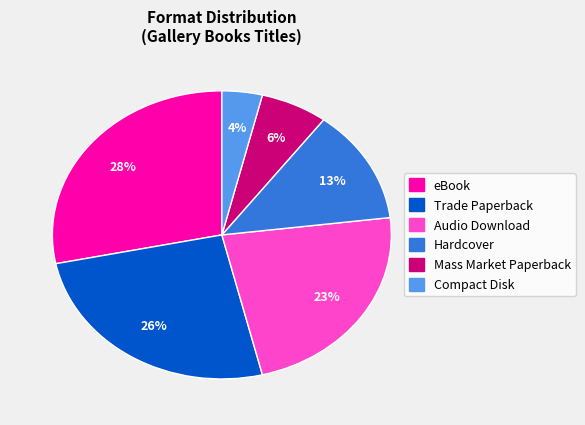

Which slice is the smallest?

Compact Disk